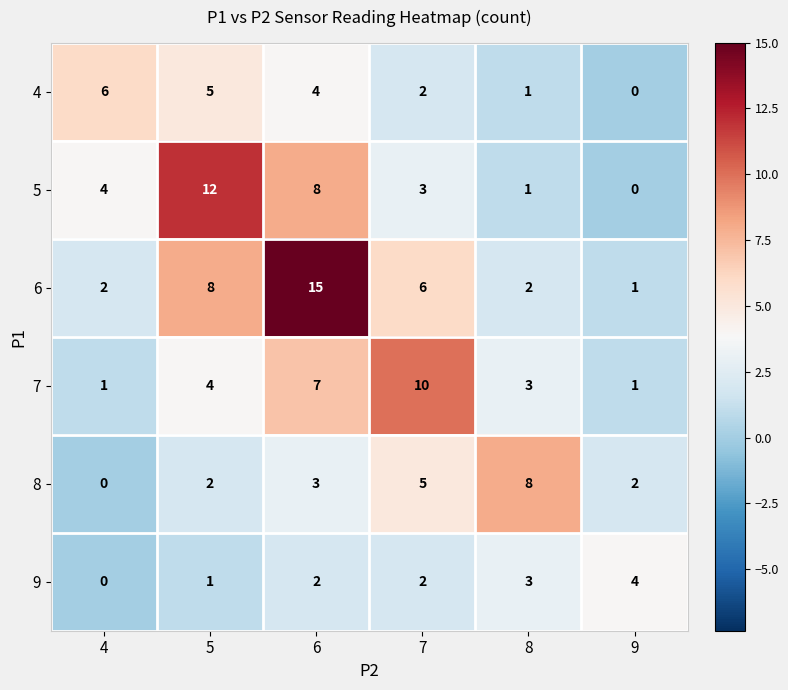

How many distinct data groups are displayed?

6